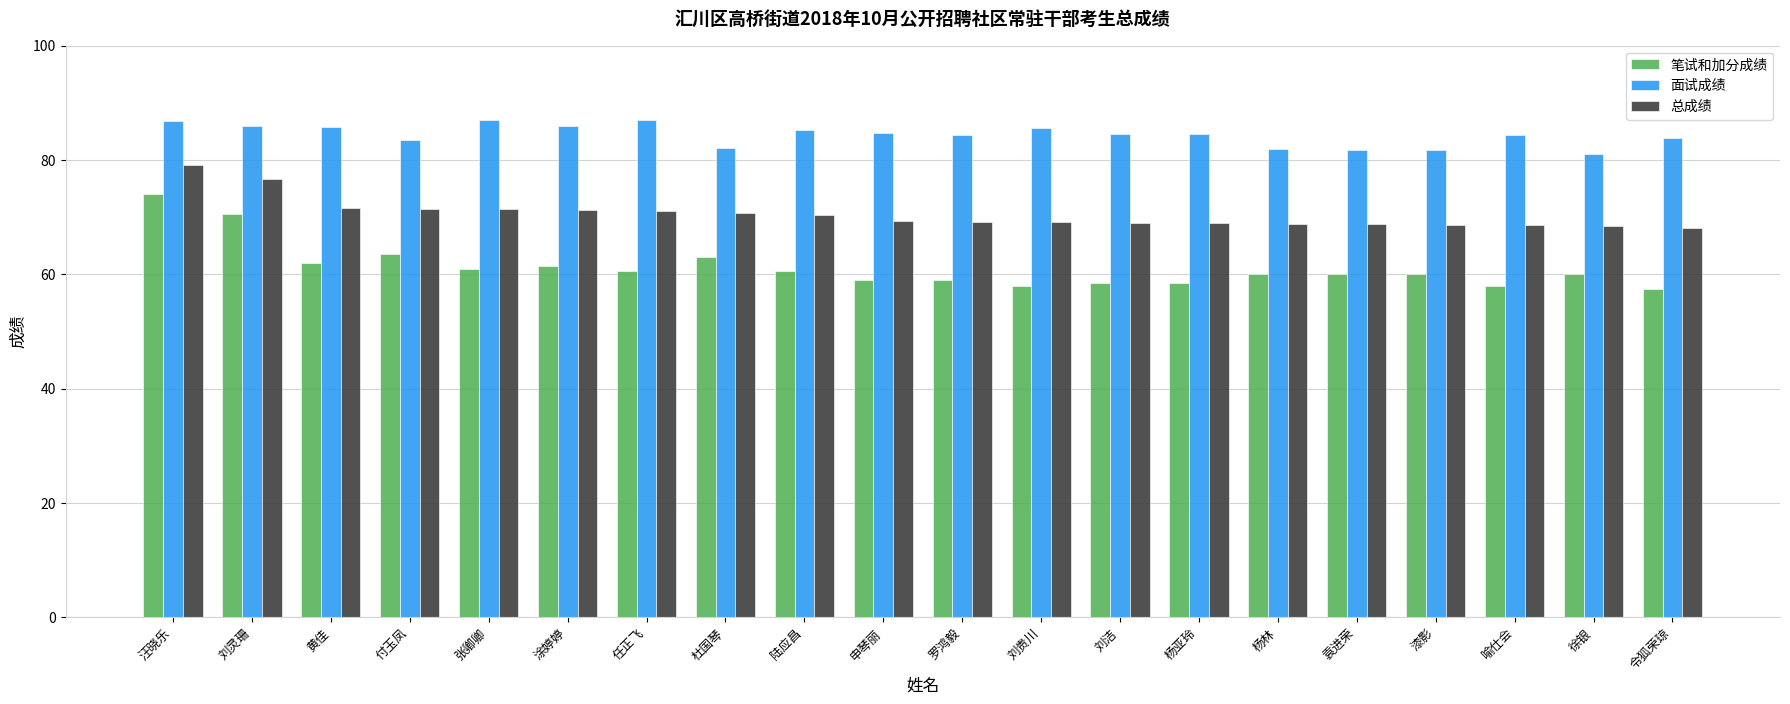

True or false: 面试成绩 has a value of 86.0 at 涂婷婷.

True